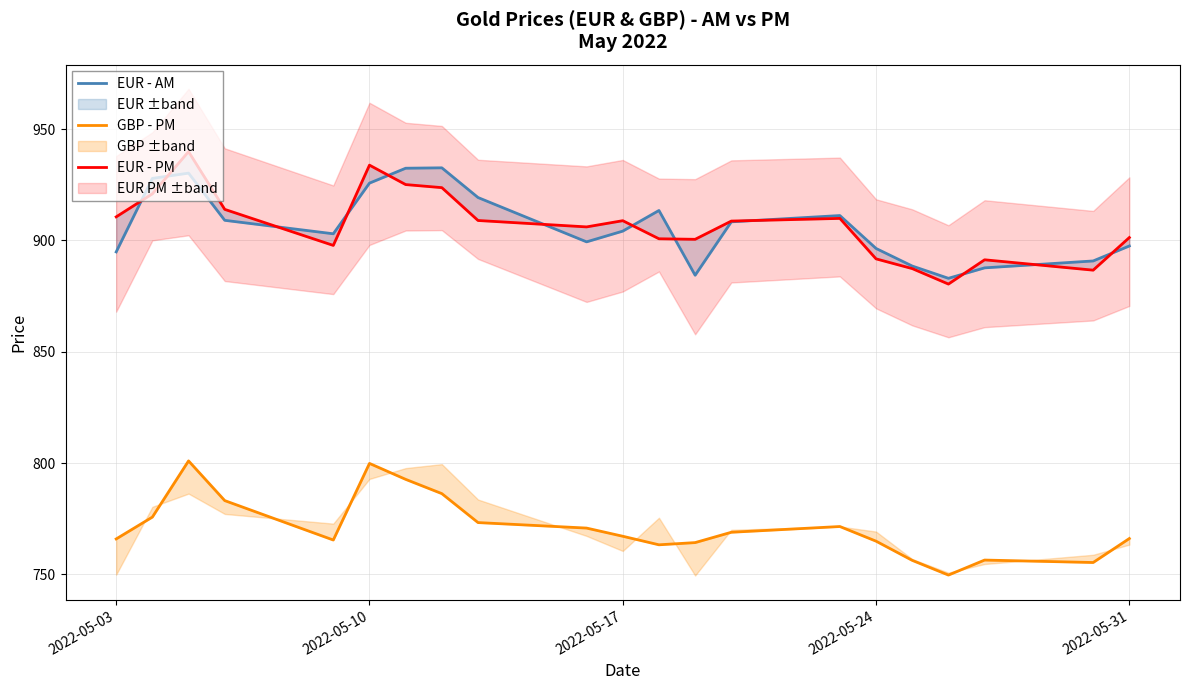

Rank the series at 2022-05-10 from lowest to highest value.

GBP - PM, EUR - AM, EUR - PM